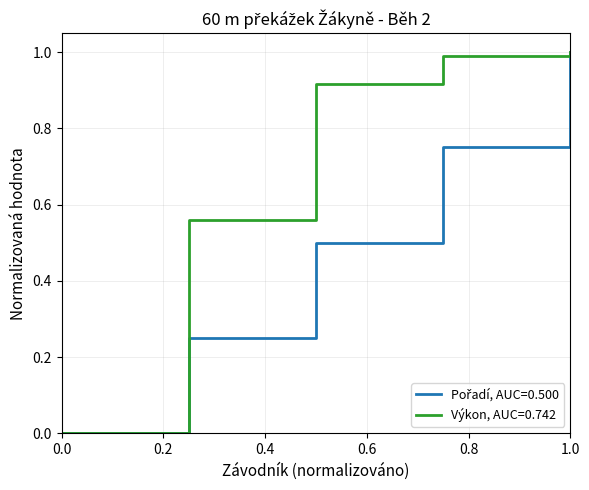

Which series has the largest total across all categories?

Výkon, AUC=0.742